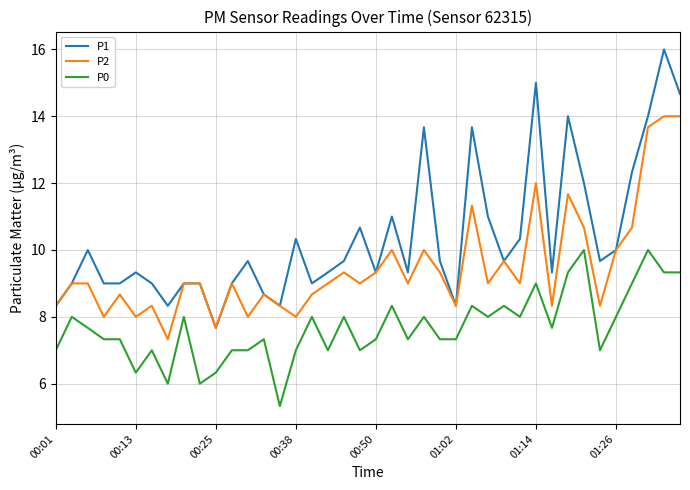

True or false: P0 and P1 cross at least once.

False